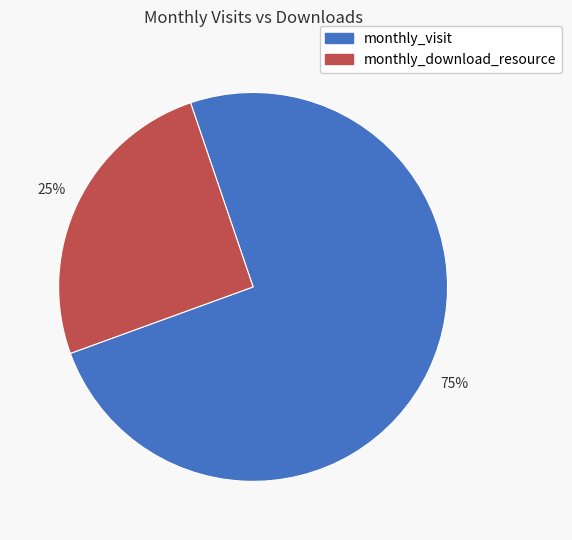

To the nearest percent, what is the average slice percentage?

50%